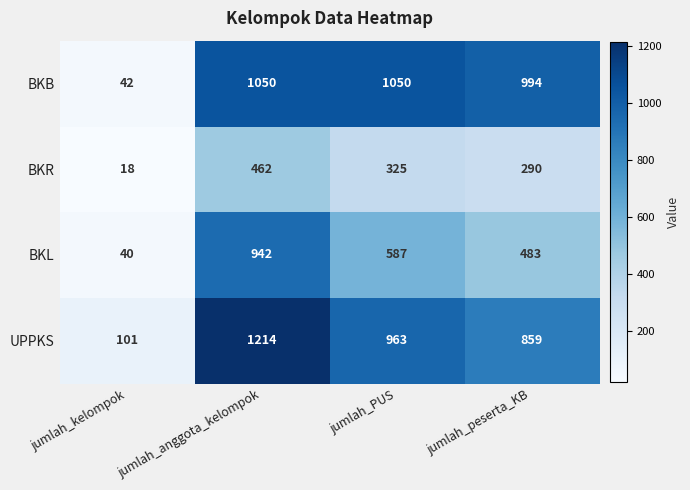

At which label does BKR first exceed 325?

jumlah_anggota_kelompok